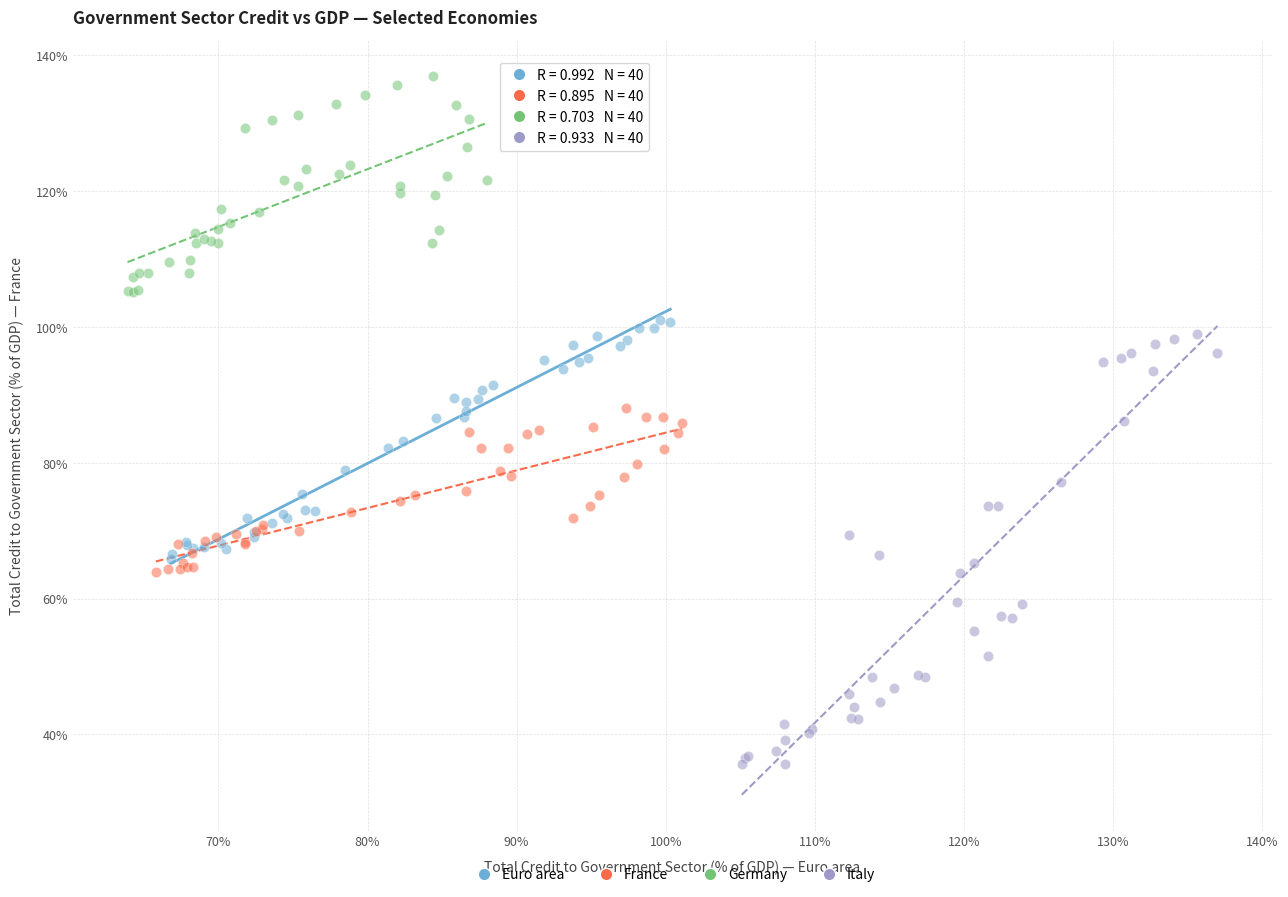

Which series contains the highest Y value?

Germany